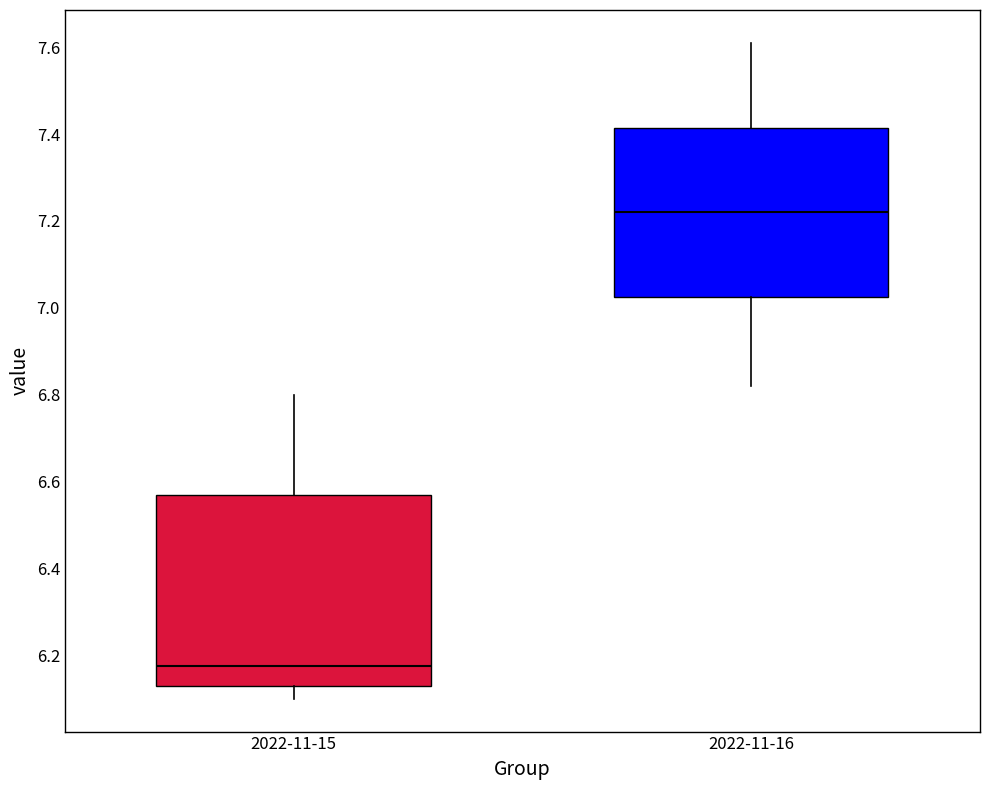

Which box's median line is the highest?

2022-11-16